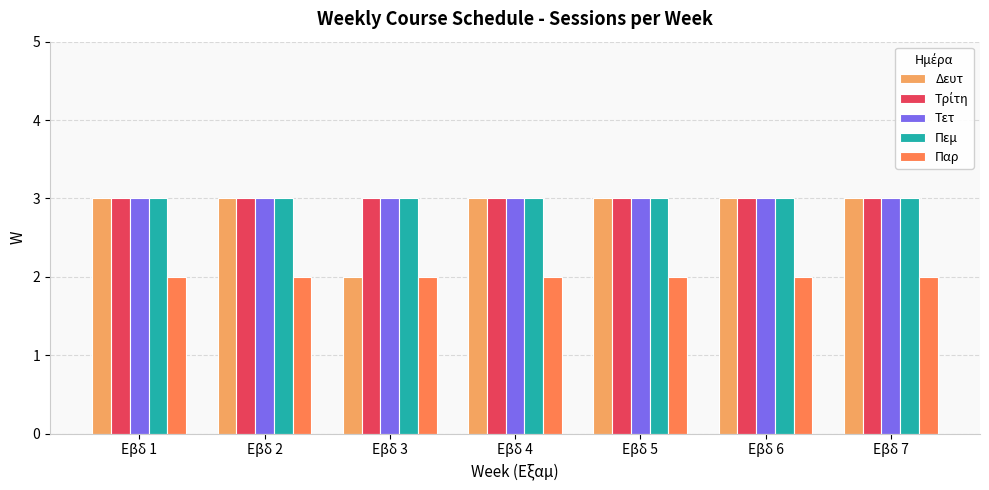

What is the total value across all series at Εβδ 4?

14